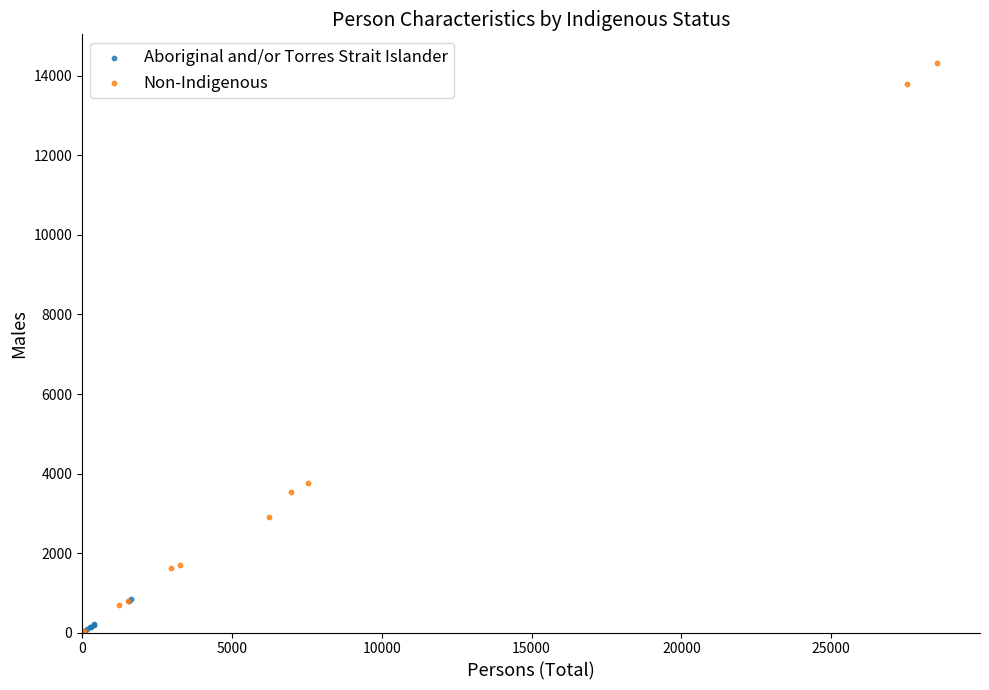

Which series contains the highest Y value?

Non-Indigenous